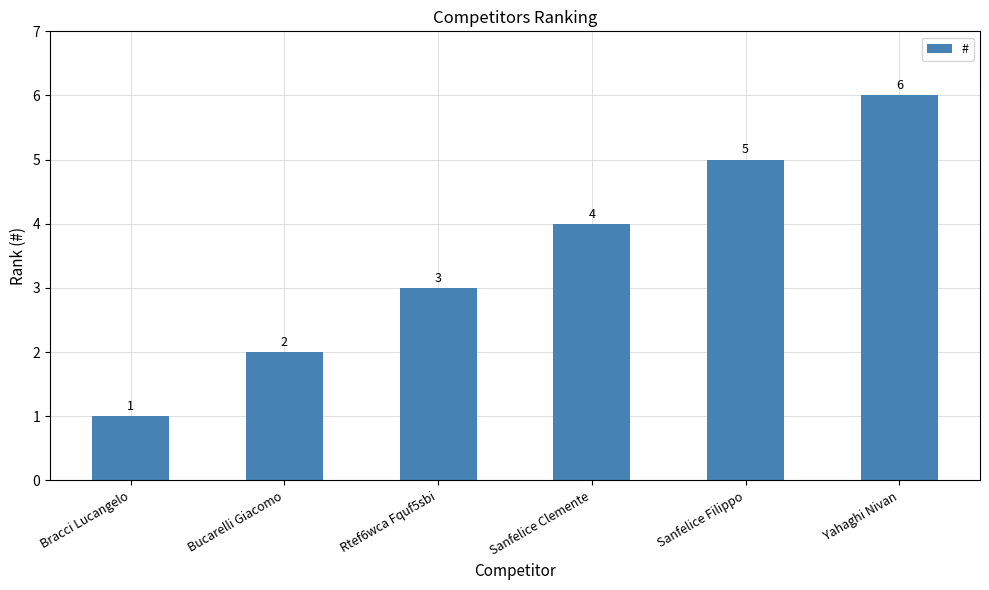

Between Bracci Lucangelo and Sanfelice Filippo, which is larger?

Sanfelice Filippo